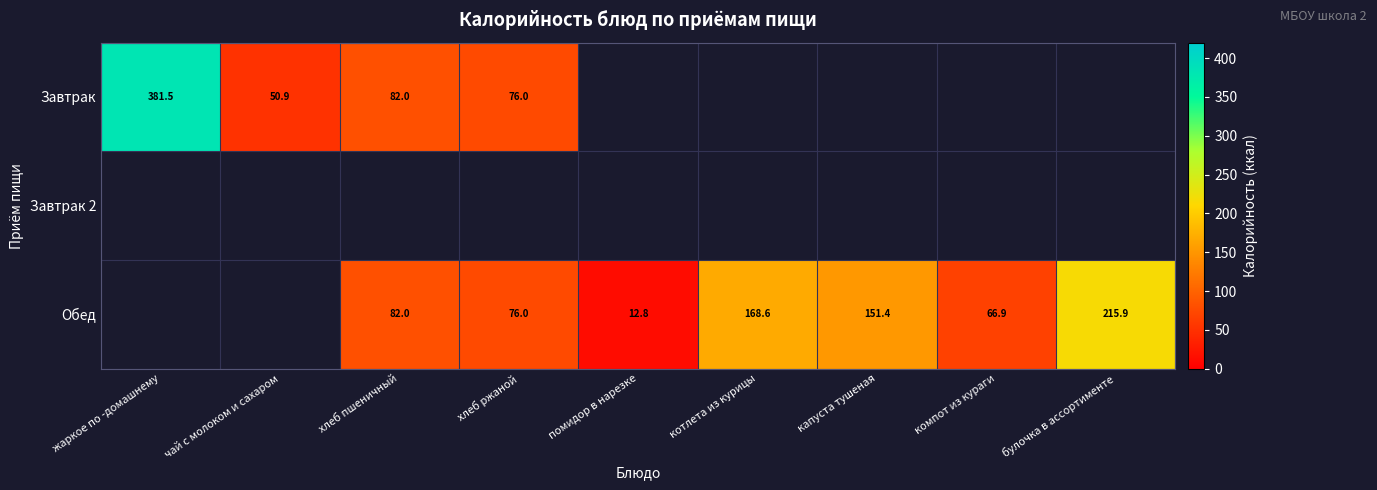

True or false: Обед has a value of 168.6 at котлета из курицы.

True